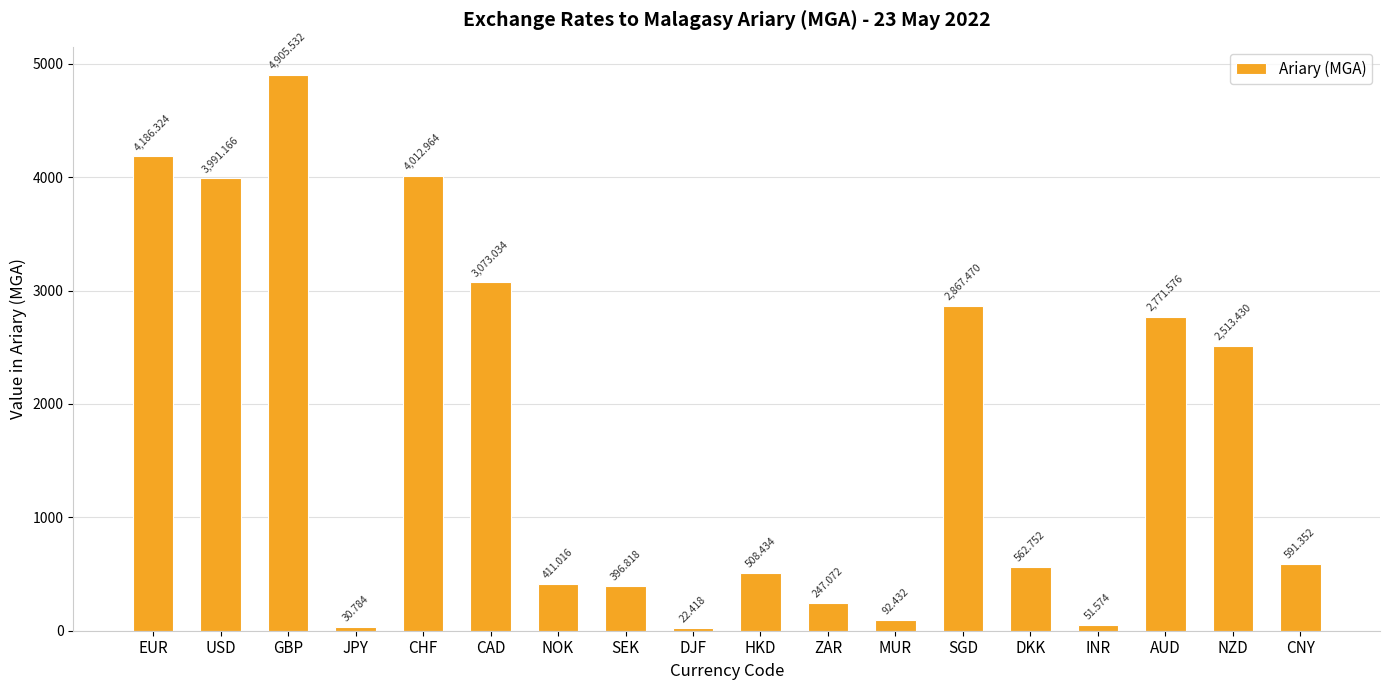

How many values are below 591?

9